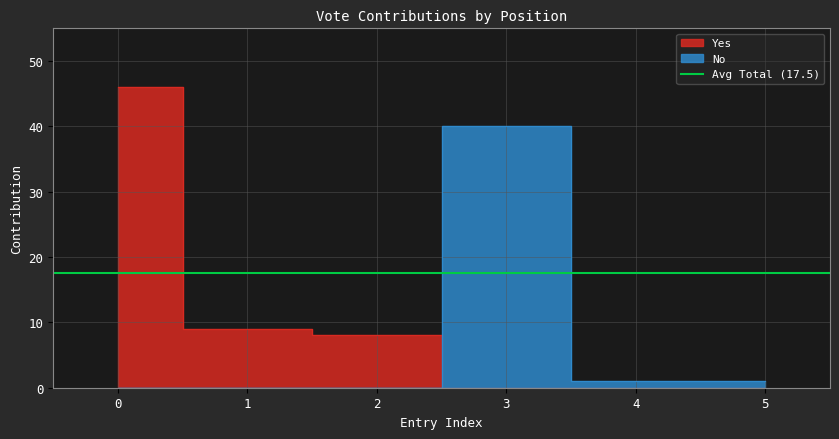

How many data points in Yes are less than 8?

3